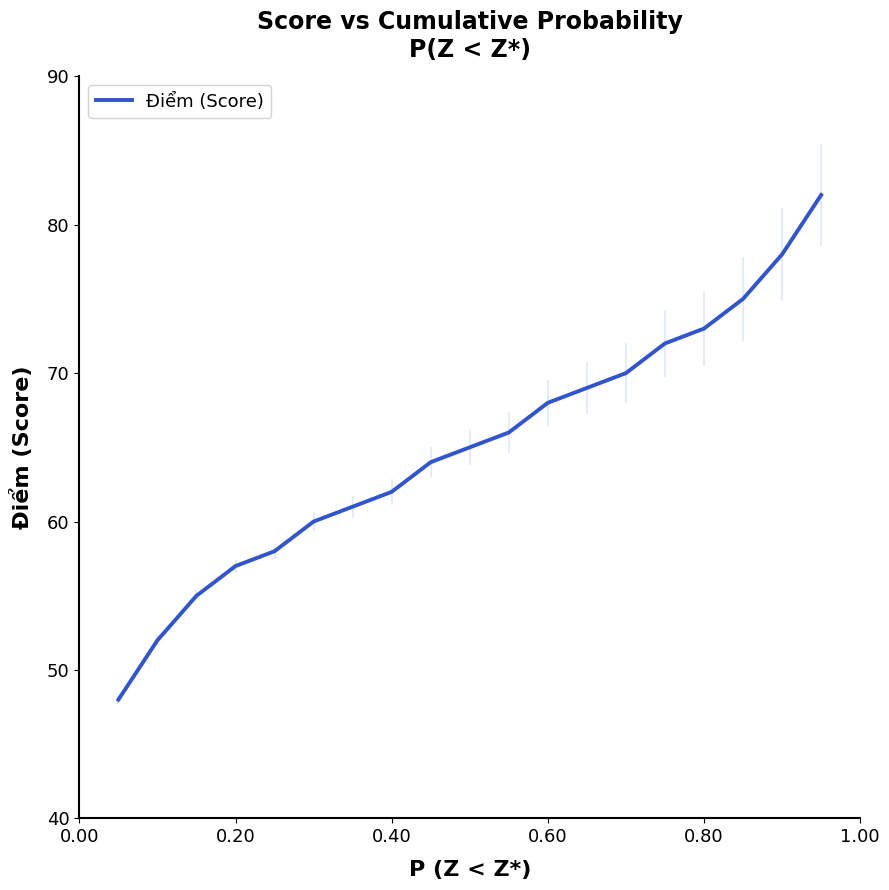

Approximately how many times larger is the value at 0.20 compared to 0.80?

0.8